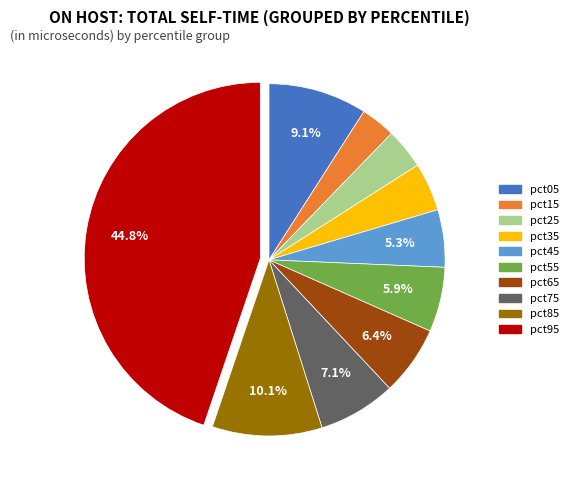

The pct25 slice represents 4% of the pie. True or false?

True